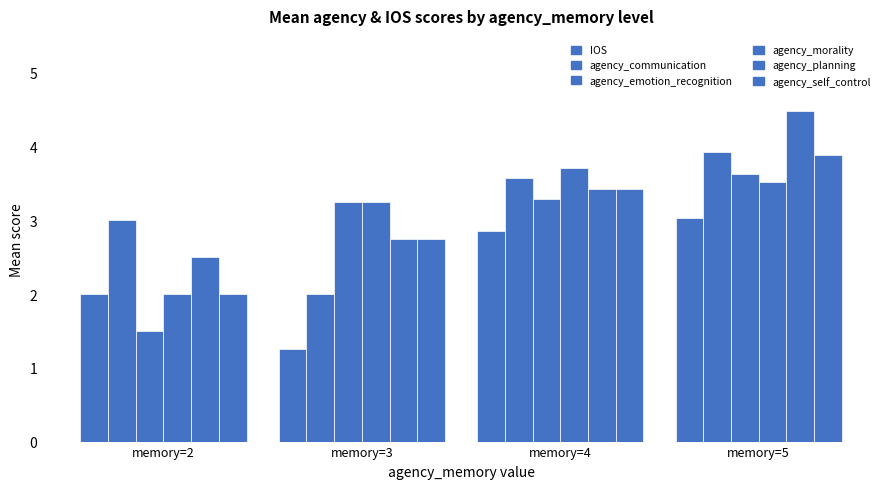

Are the bars grouped side by side (vs. stacked)?

Yes